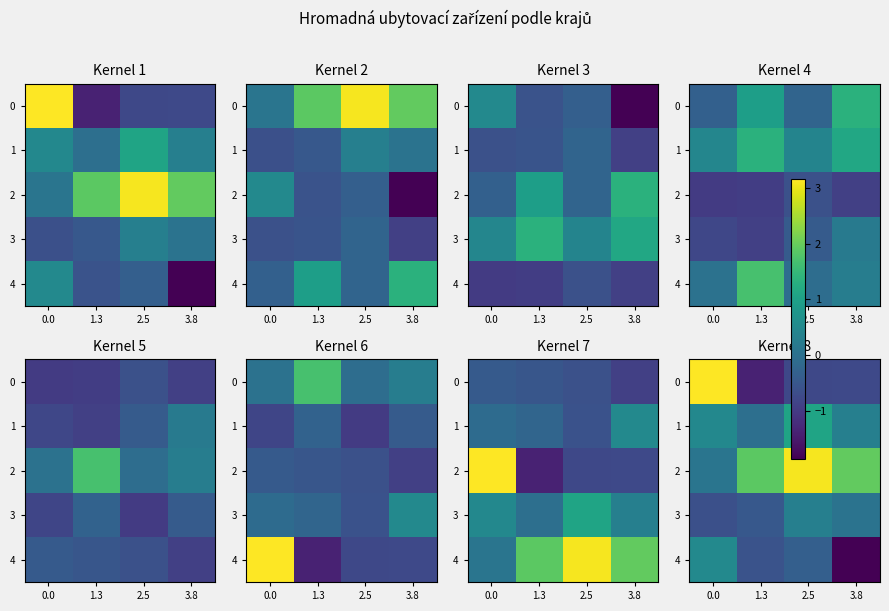

Which category has the lowest value across all series?

3.8